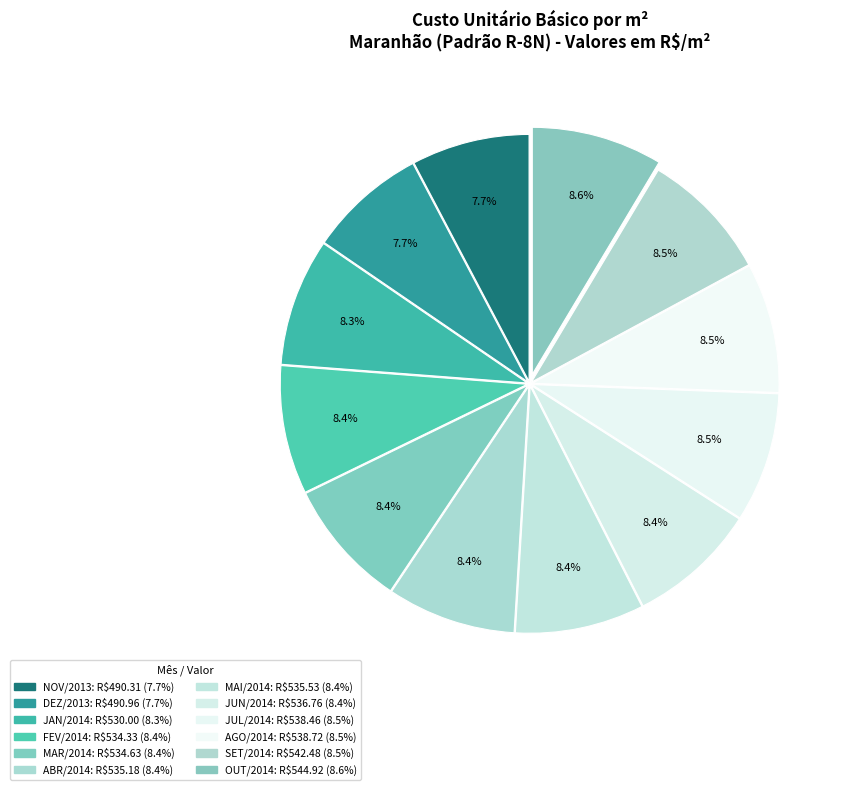

What is the change in value from JUN/2014 to OUT/2014?

+8.2